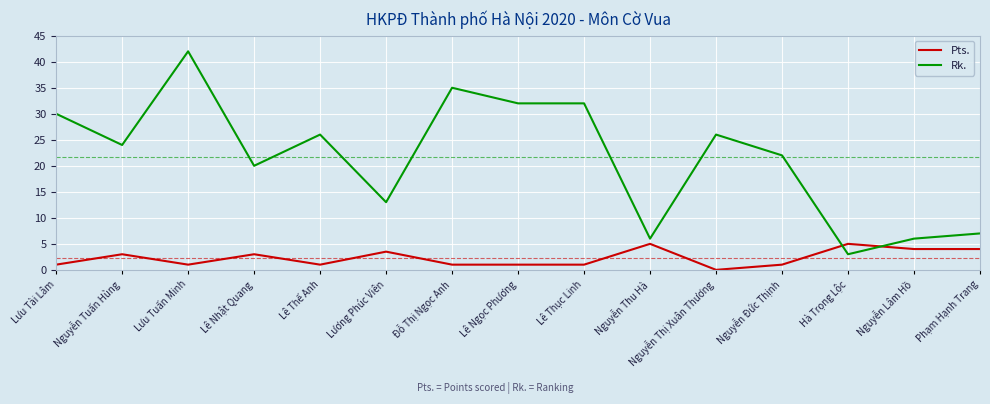

Rank the series at Lê Thế Anh from lowest to highest value.

Pts., Rk.